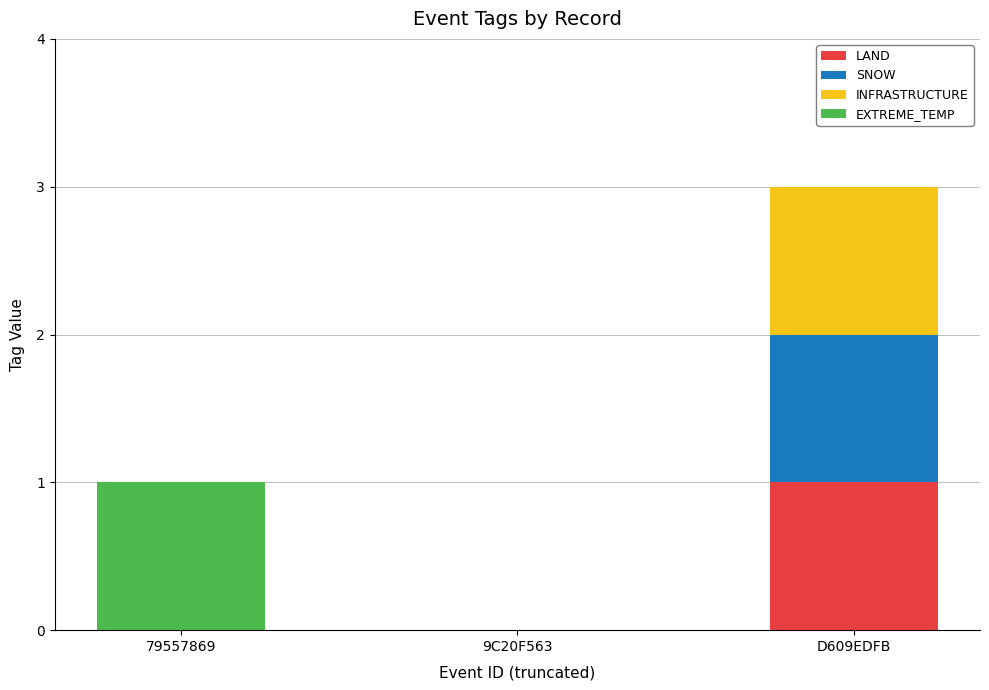

At which label does LAND reach its peak?

D609EDFB